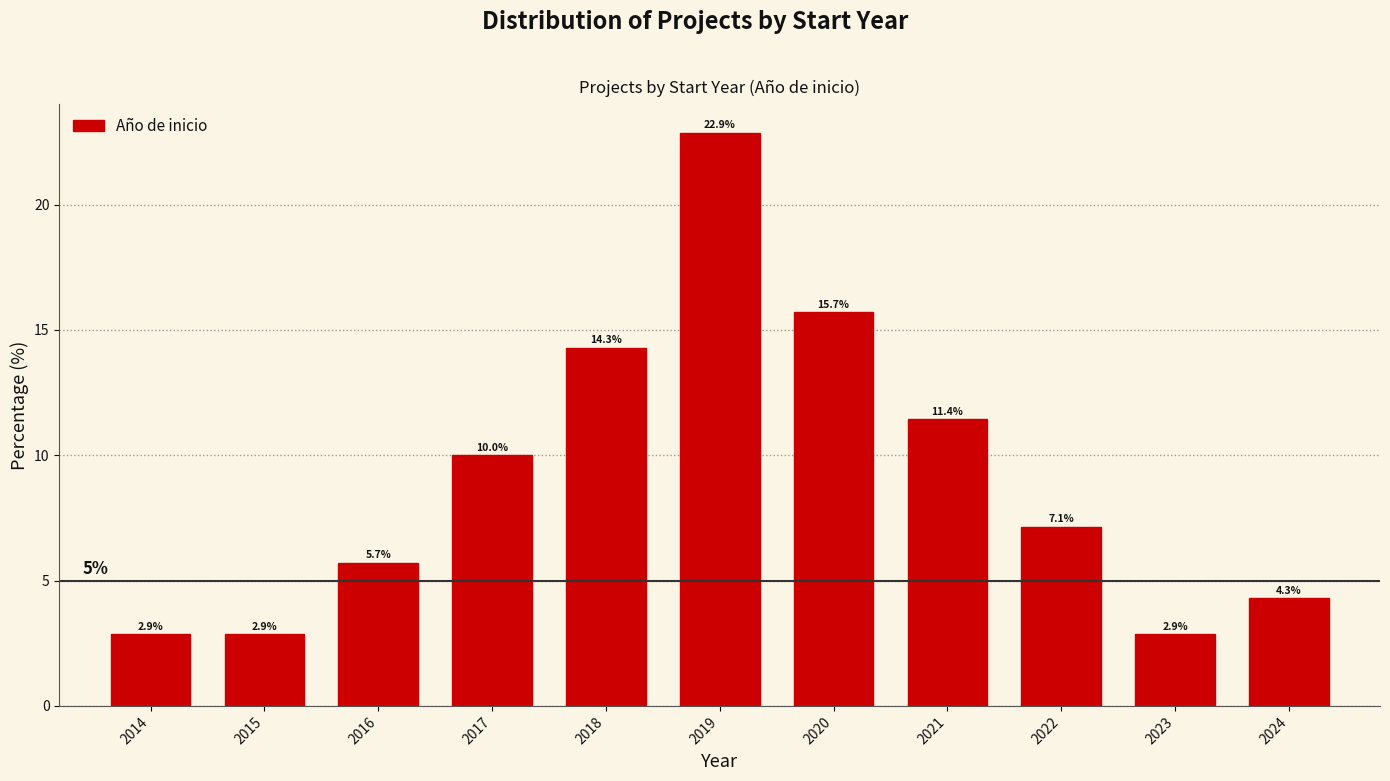

Reading left to right, what are all the values shown in this chart?

2014=2.9	2015=2.9	2016=5.7	2017=10.0	2018=14.3	2019=22.9	2020=15.7	2021=11.4	2022=7.1	2023=2.9	2024=4.3